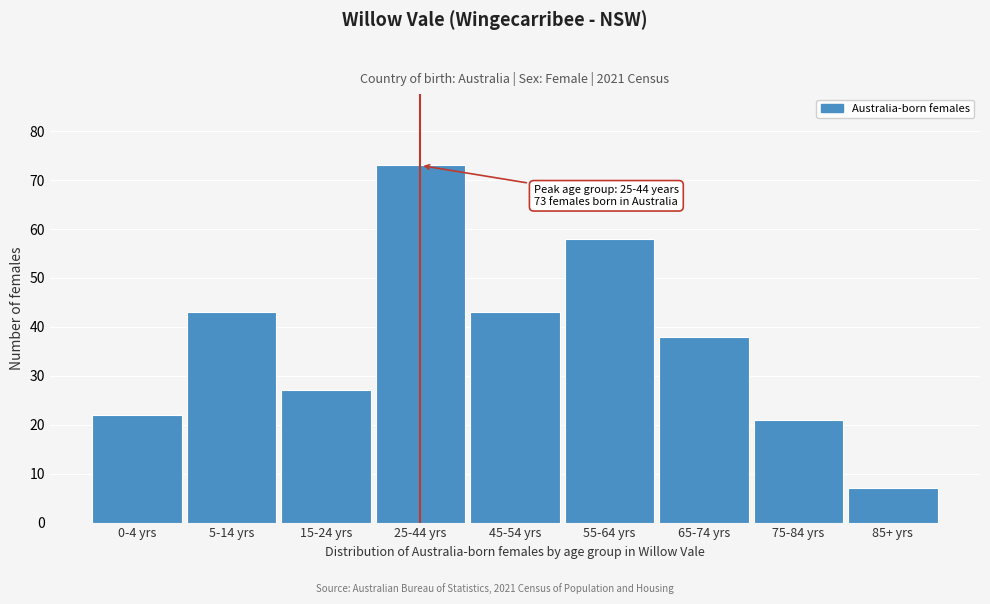

Reading left to right, list all the values displayed in this chart.

22	43	27	73	43	58	38	21	7